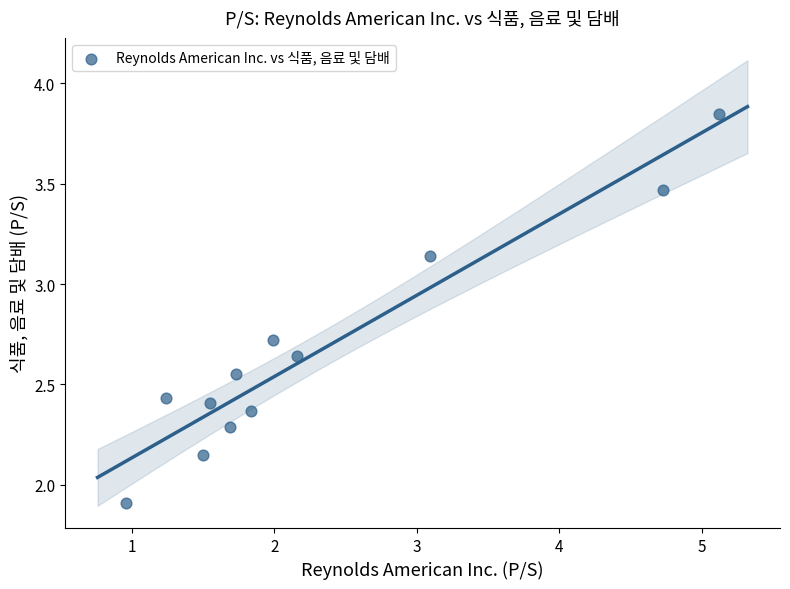

What Y value in the scatter plot is closest to 2?

1.9